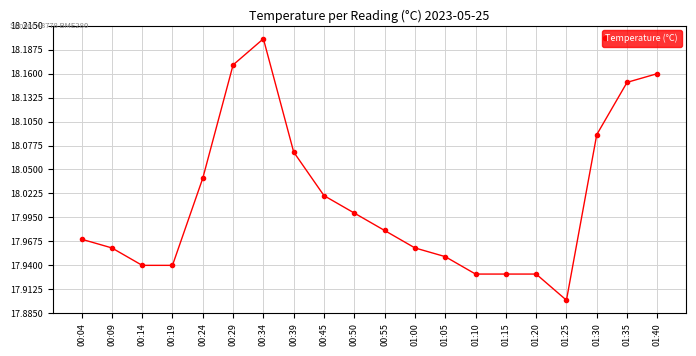

Is it true that the value at 00:29 is 5.9?

False